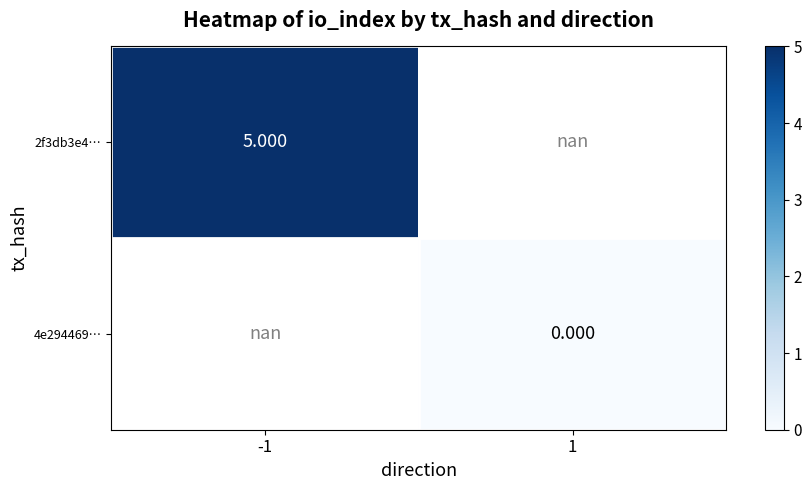

At which label is 2f3db3e4… closest to 5?

-1